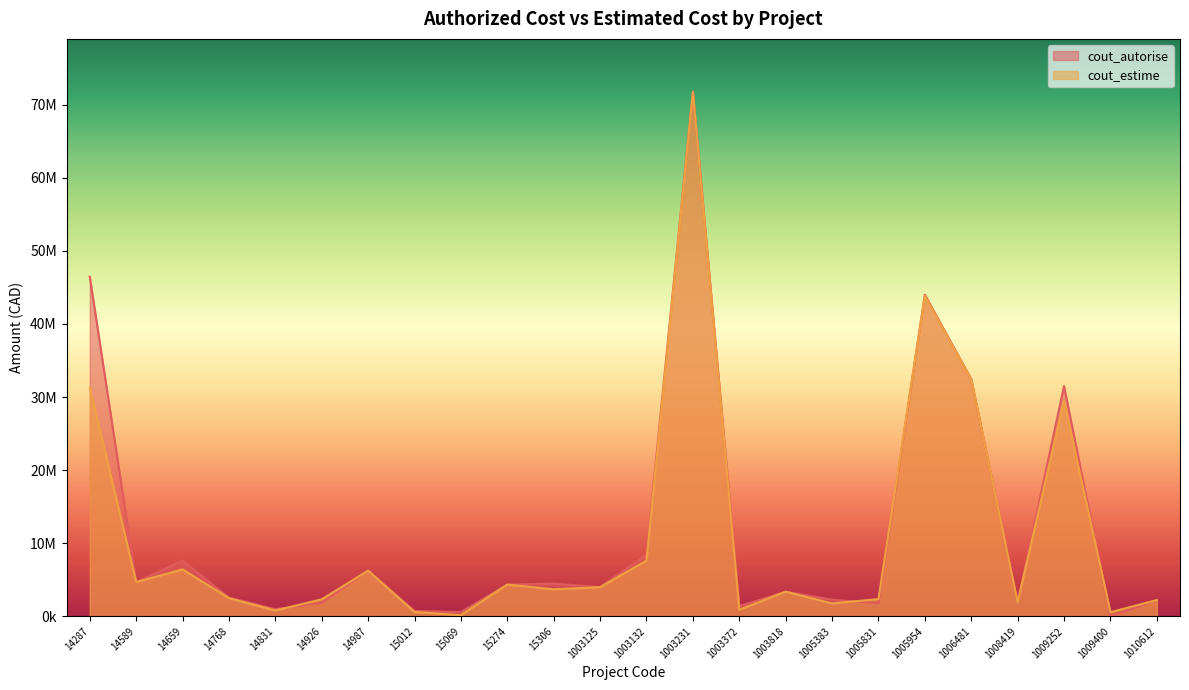

Where is cout_autorise nearest to the value 35898600?

1006481